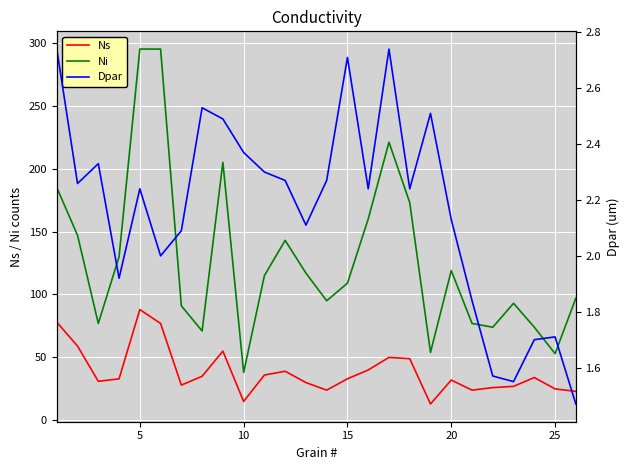

True or false: Dpar and Ns cross at least once.

False